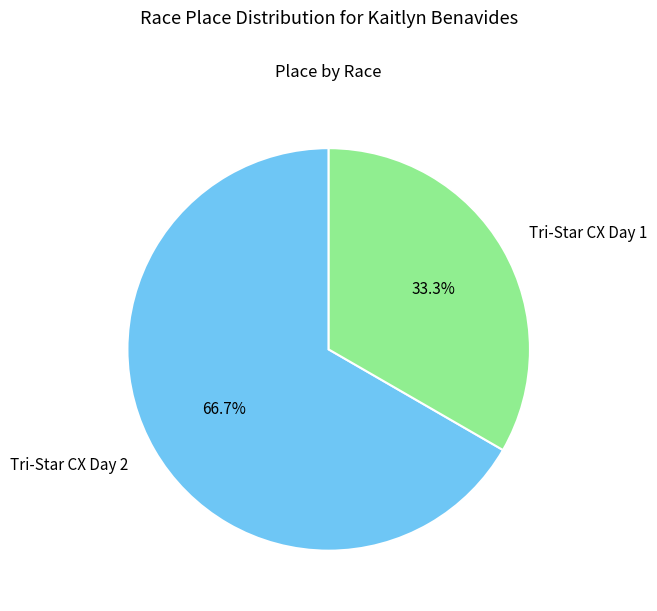

Does any single category account for the majority?

Yes